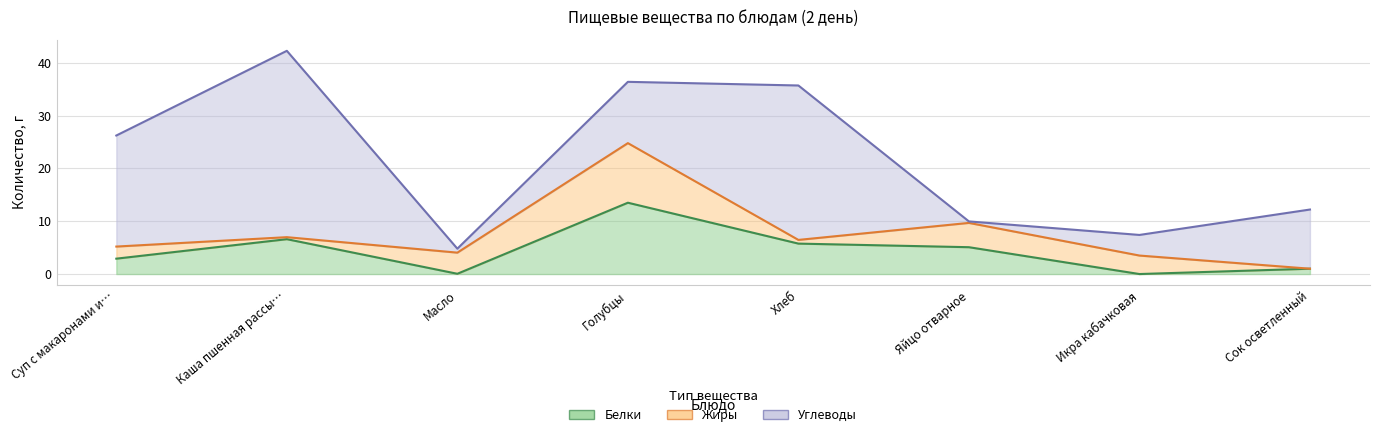

Is the value of Жиры at Хлеб greater than the value of Углеводы at Хлеб?

No